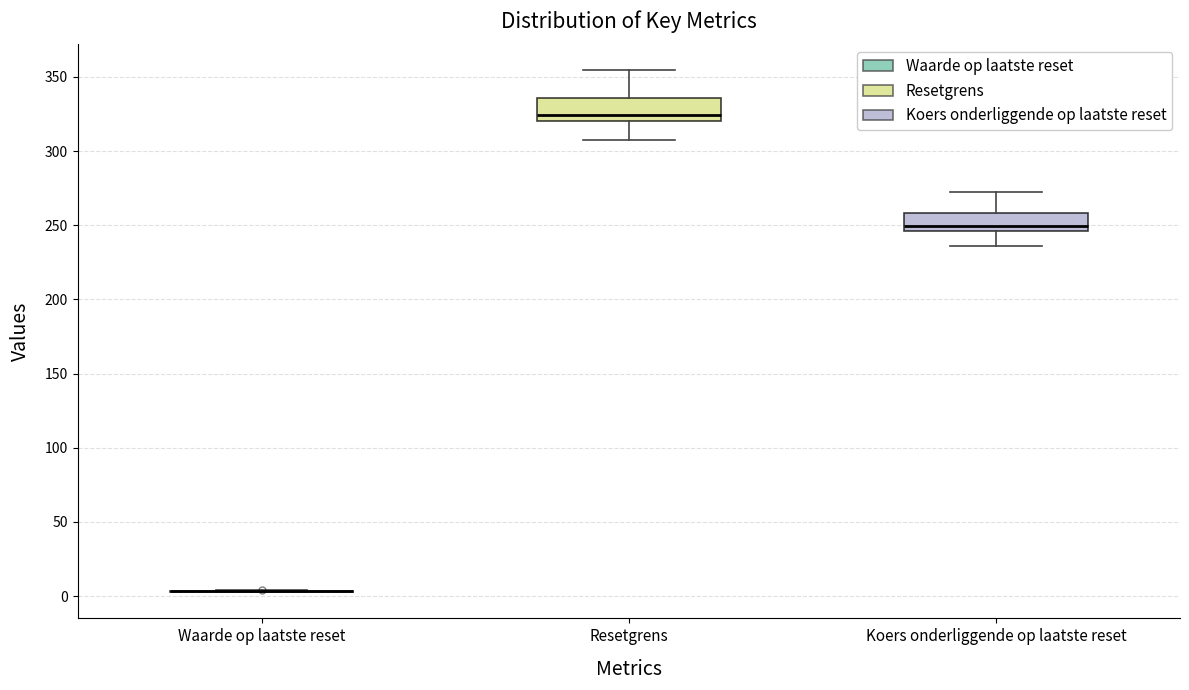

Reading left to right, transcribe this box plot: for each box, give where its median line is, the range the box spans, and where its two whiskers end, as read against the y-axis. The values are not printed on the chart, so give them approximately, as read against the axis.

Waarde op laatste reset: box collapsed to a line at 5, whiskers 5 to 5
Resetgrens: median 325, box 320 to 335, whiskers 305 to 355
Koers onderliggende op laatste reset: median 250, box 245 to 260, whiskers 235 to 275